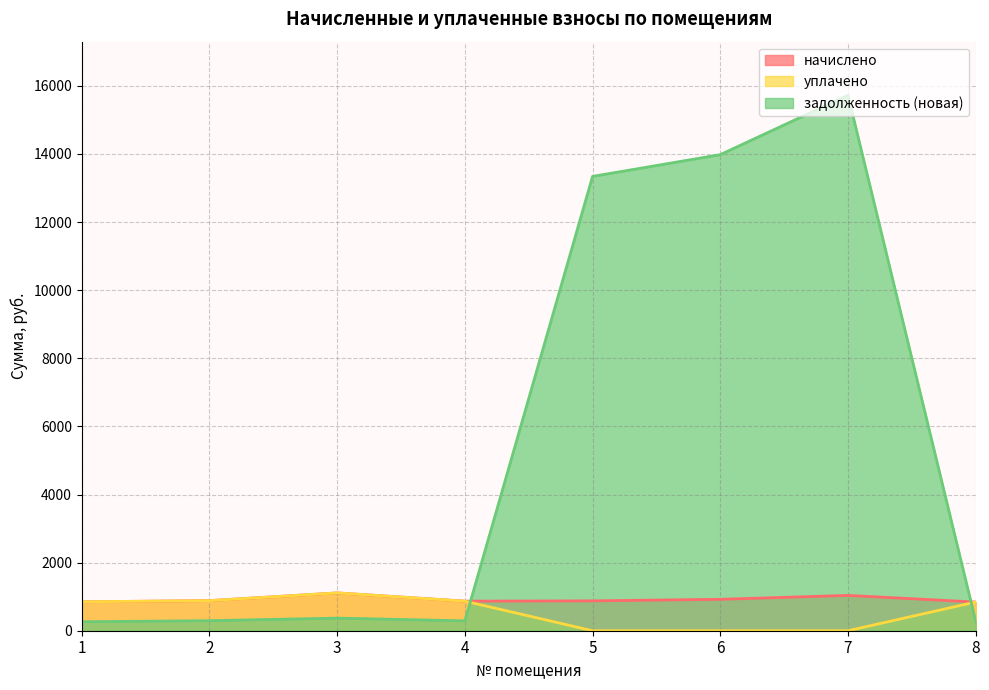

What is the difference between the начислено values at 5 and 6?

45.4